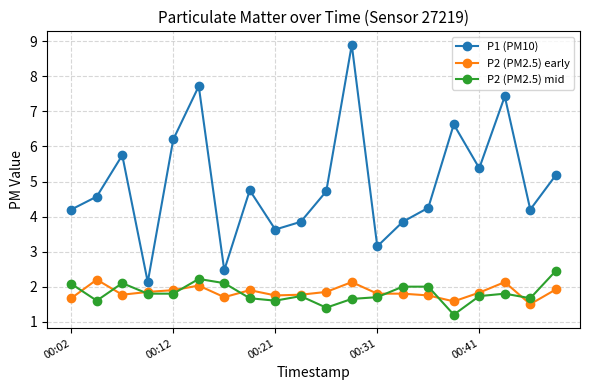

What is the maximum value shown in the chart?

8.9